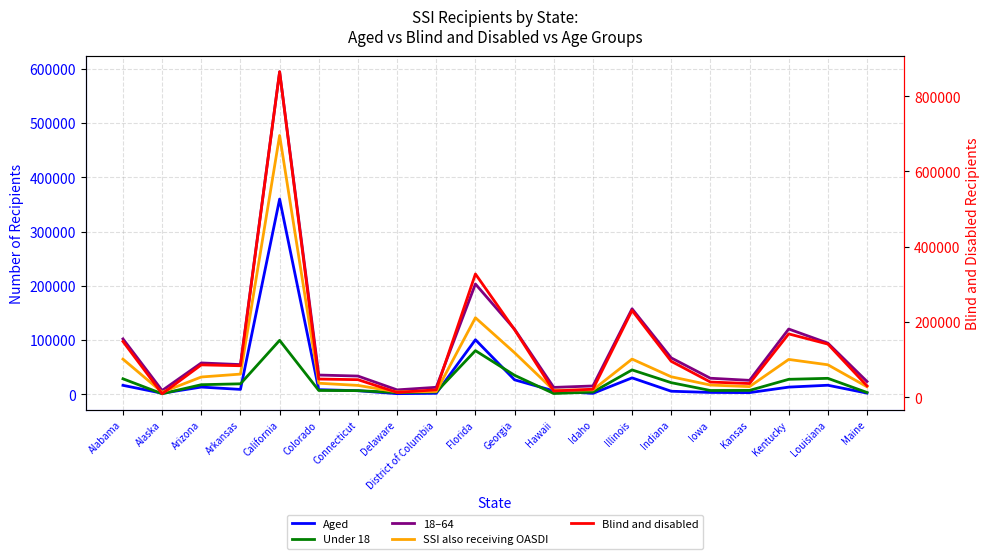

The 18–64 series shows 832423 at California. True or false?

False